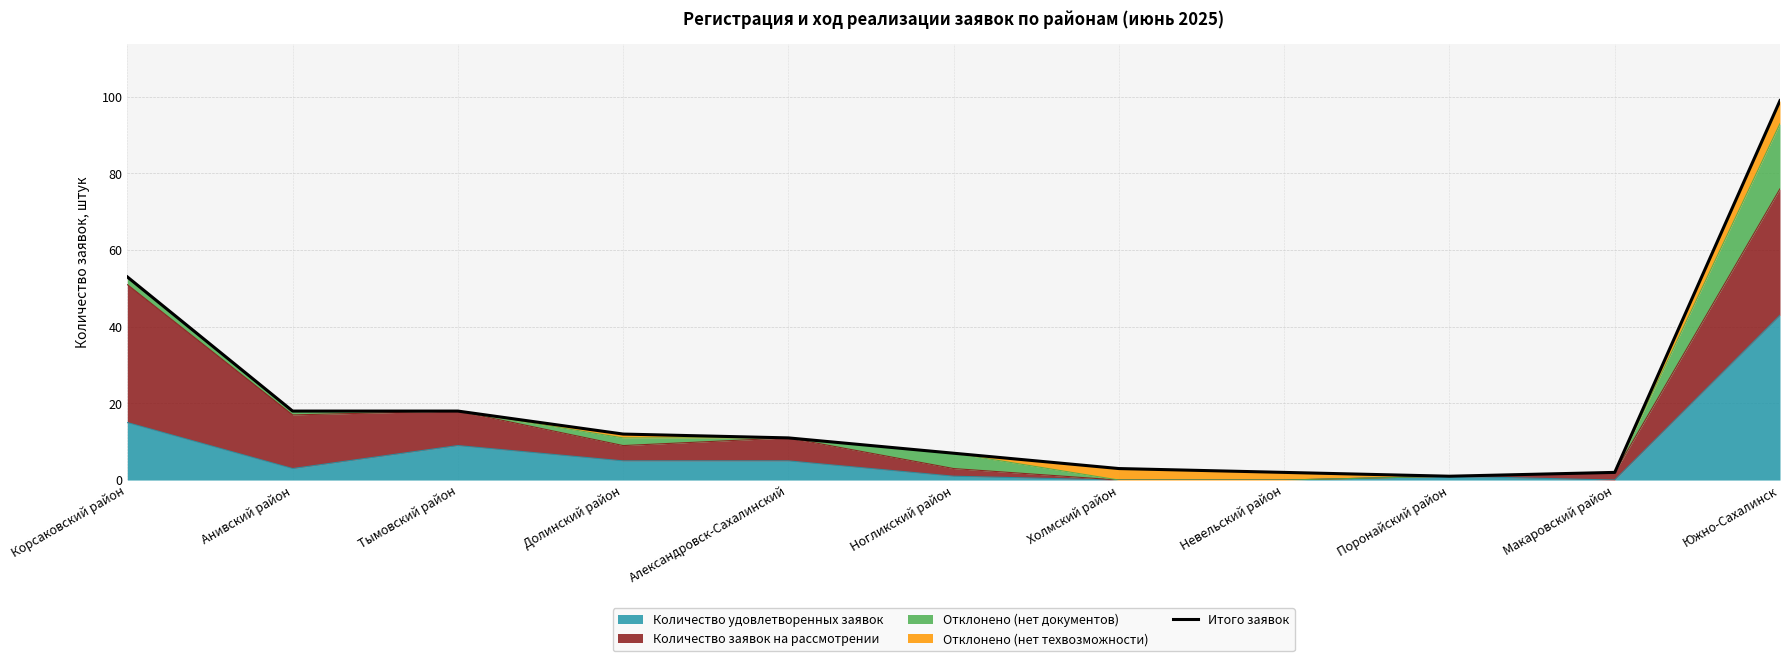

What is the label of the 5th point from the left?

Александровск-Сахалинский